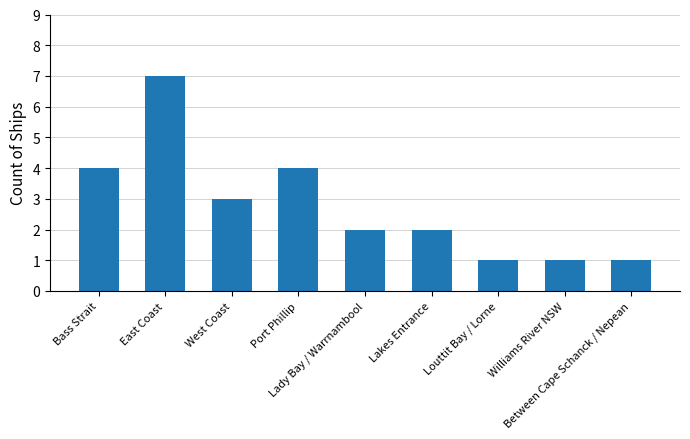

Count the values in the range 1 to 4.

8